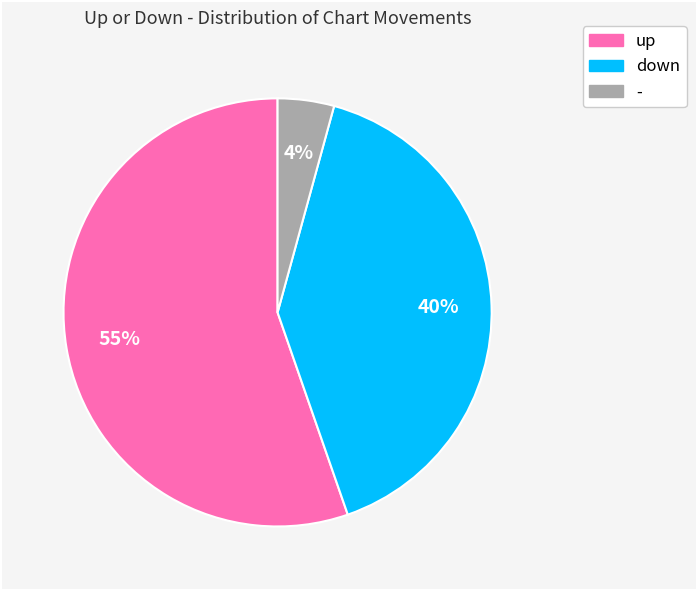

Which slice is the largest?

up